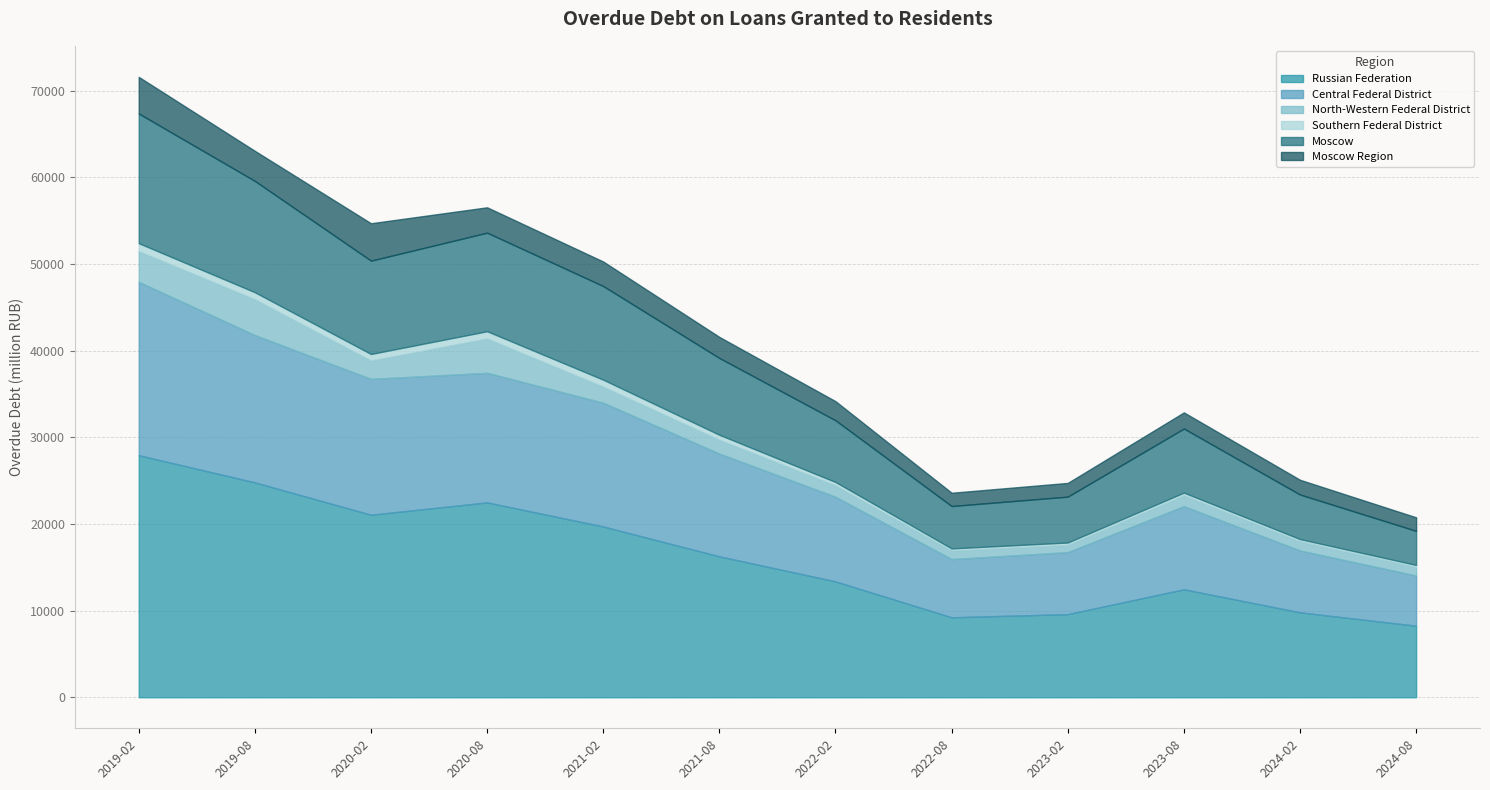

What is the difference between the highest and lowest values at 2020-02?

20311